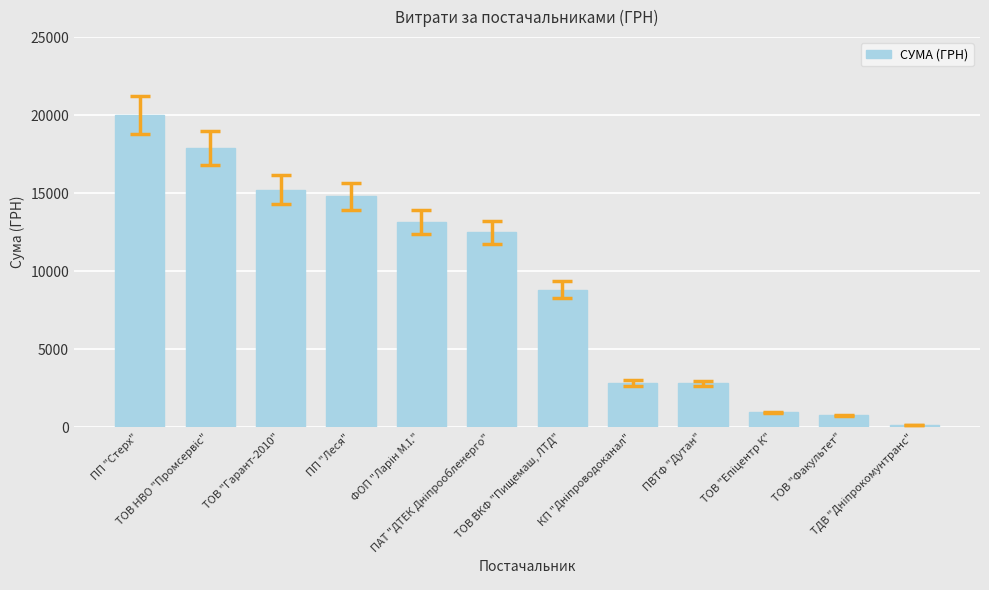

What is the smallest value displayed?

135.7